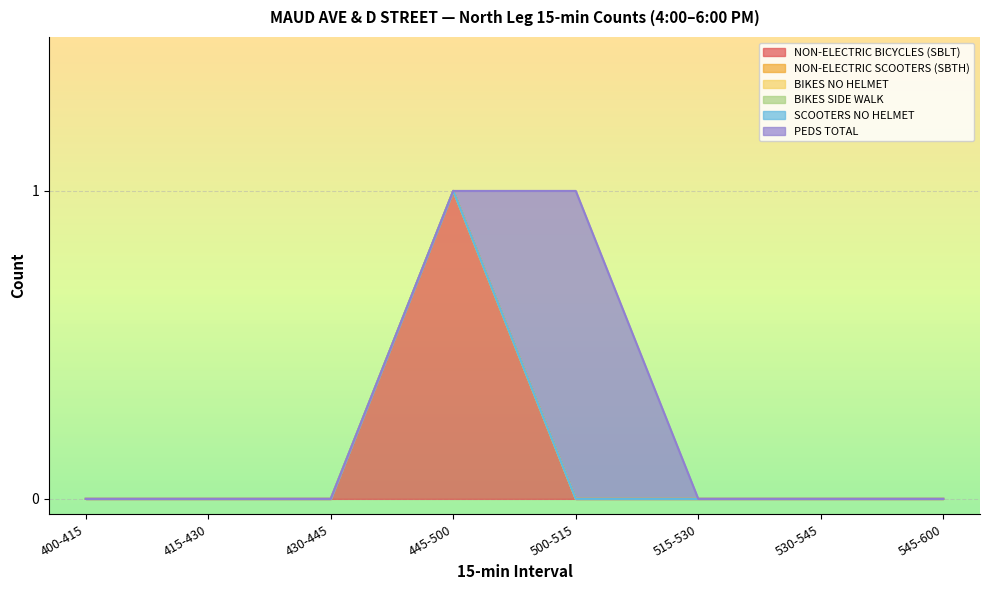

Reading right to left, what are all the values shown in this chart?

NON-ELECTRIC BICYCLES (SBLT): 545-600=0	530-545=0	515-530=0	500-515=0	445-500=1	430-445=0	415-430=0	400-415=0
NON-ELECTRIC SCOOTERS (SBTH): 545-600=0	530-545=0	515-530=0	500-515=0	445-500=0	430-445=0	415-430=0	400-415=0
BIKES NO HELMET: 545-600=0	530-545=0	515-530=0	500-515=0	445-500=0	430-445=0	415-430=0	400-415=0
BIKES SIDE WALK: 545-600=0	530-545=0	515-530=0	500-515=0	445-500=0	430-445=0	415-430=0	400-415=0
SCOOTERS NO HELMET: 545-600=0	530-545=0	515-530=0	500-515=0	445-500=0	430-445=0	415-430=0	400-415=0
PEDS TOTAL: 545-600=0	530-545=0	515-530=0	500-515=1	445-500=0	430-445=0	415-430=0	400-415=0